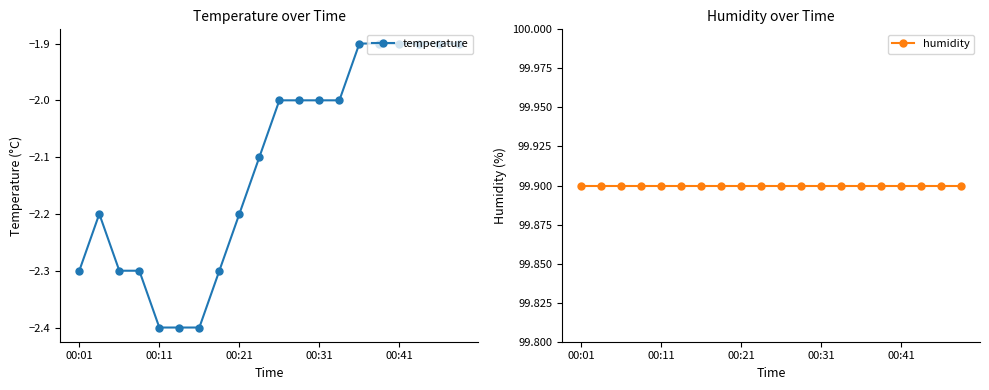

Reading left to right, list all the values displayed in this chart.

temperature: -2.3	-2.2	-2.3	-2.3	-2.4	-2.4	-2.4	-2.3	-2.2	-2.1	-2.0	-2.0	-2.0	-2.0	-1.9	-1.9	-1.9	-1.9	-1.9	-1.9
humidity: 99.9	99.9	99.9	99.9	99.9	99.9	99.9	99.9	99.9	99.9	99.9	99.9	99.9	99.9	99.9	99.9	99.9	99.9	99.9	99.9